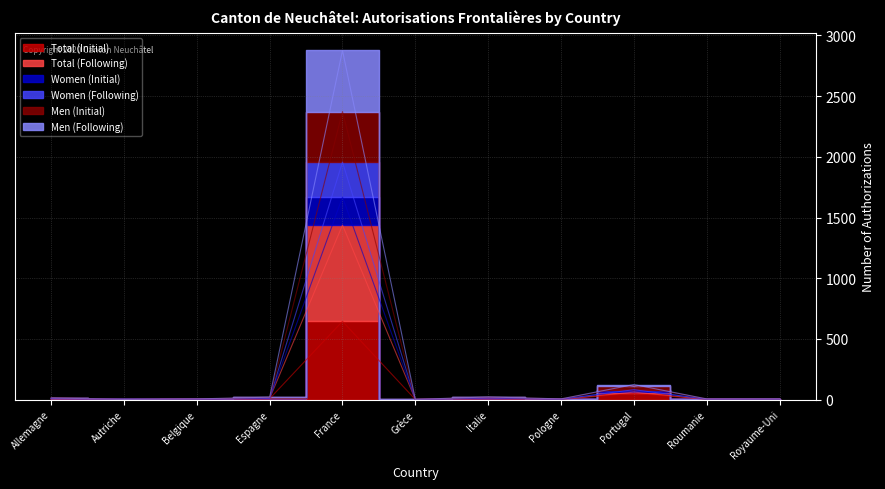

At which category is the sum across all series the highest?

France